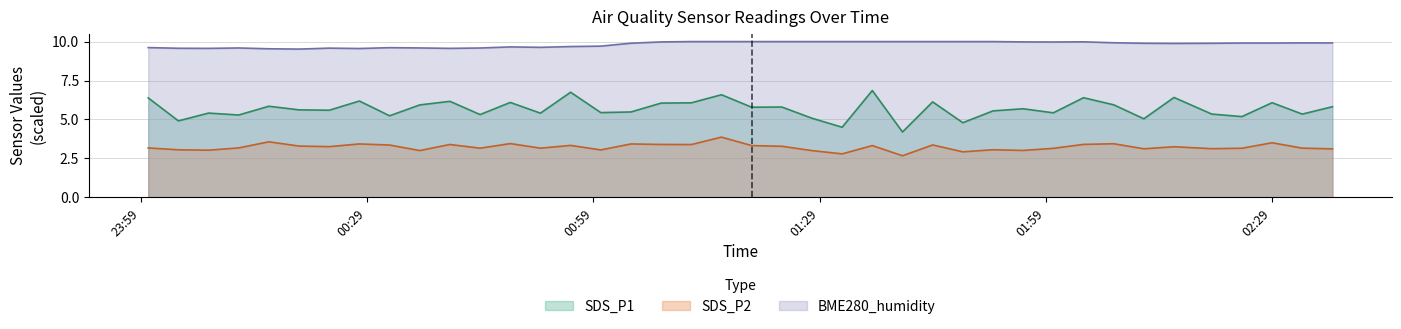

What are all the series names shown in the legend?

SDS_P1, SDS_P2, BME280_humidity